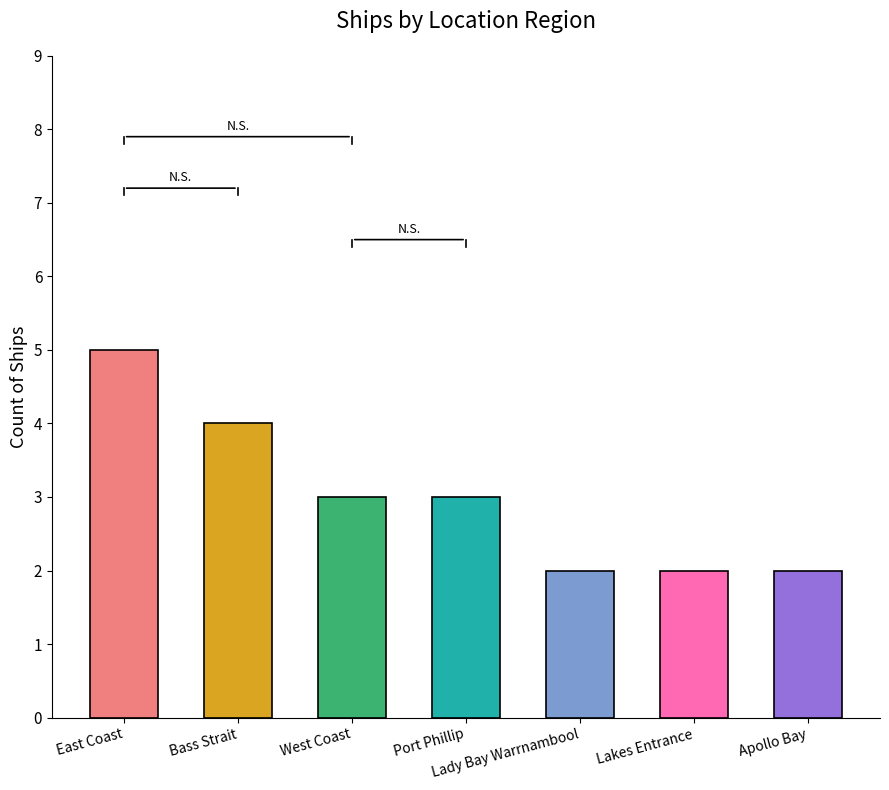

How many values are between 2 and 4?

6